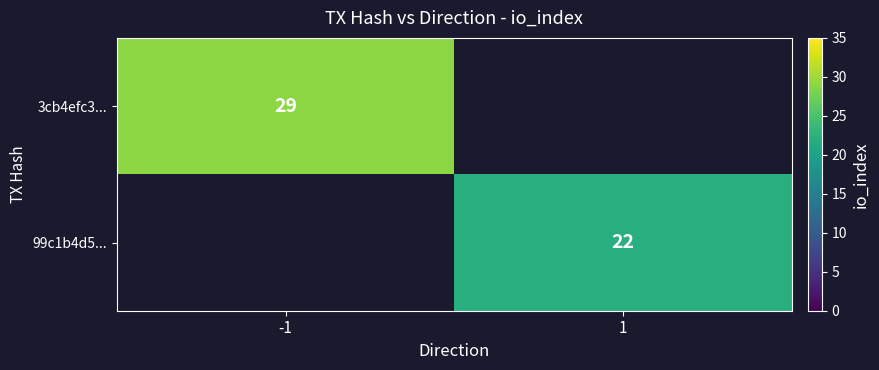

Is the value of 99c1b4d5... at 1 greater than the value of 3cb4efc3... at -1?

No